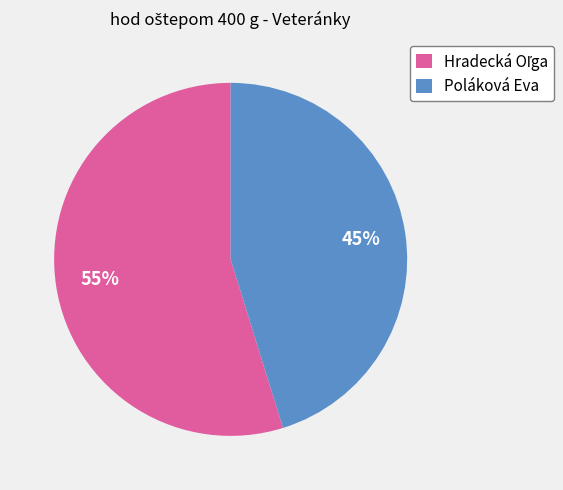

To the nearest percent, what is the average slice percentage?

50%